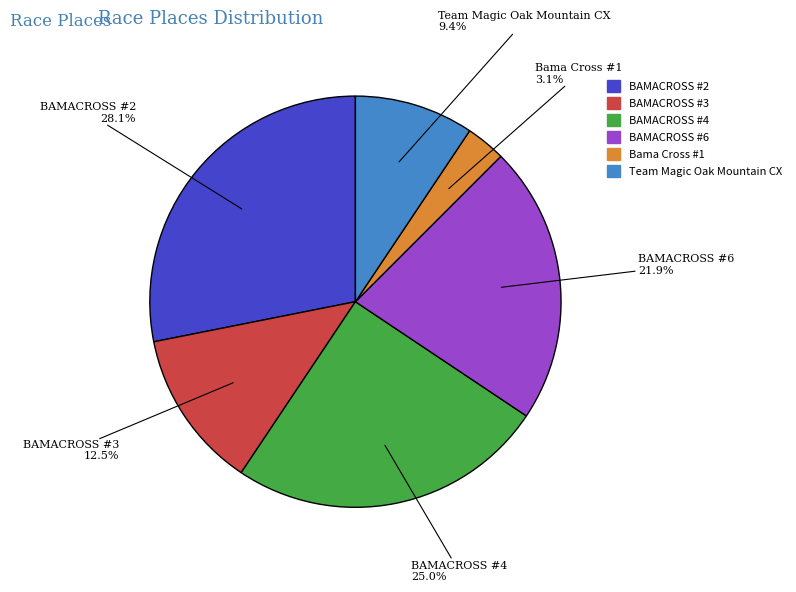

Combined, do BAMACROSS #4 and BAMACROSS #3 account for over 50%?

No